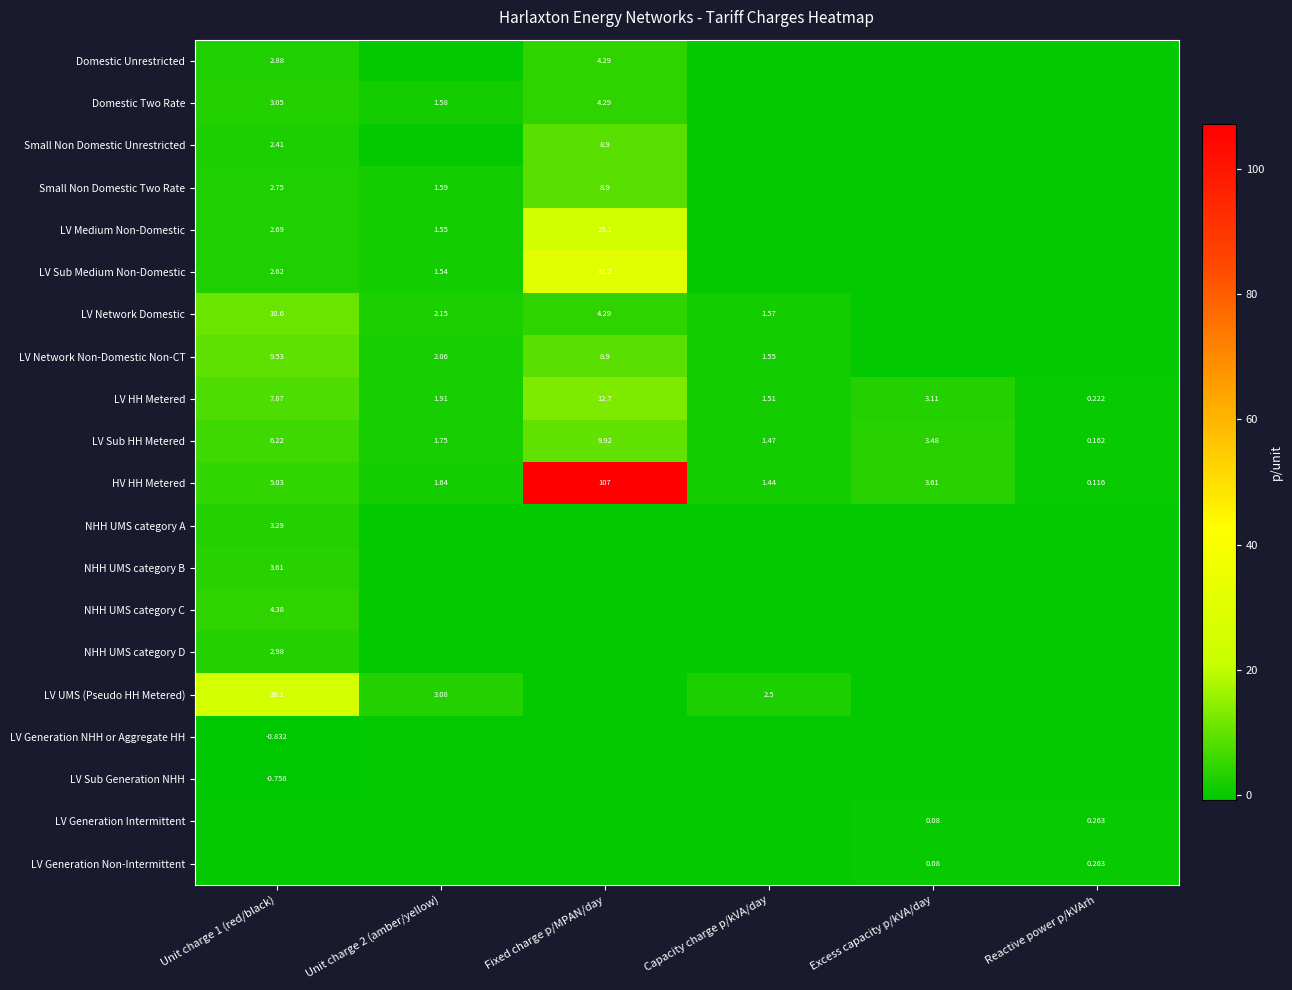

Is it true that LV Medium Non-Domestic equals 7.5 at Fixed charge p/MPAN/day?

False